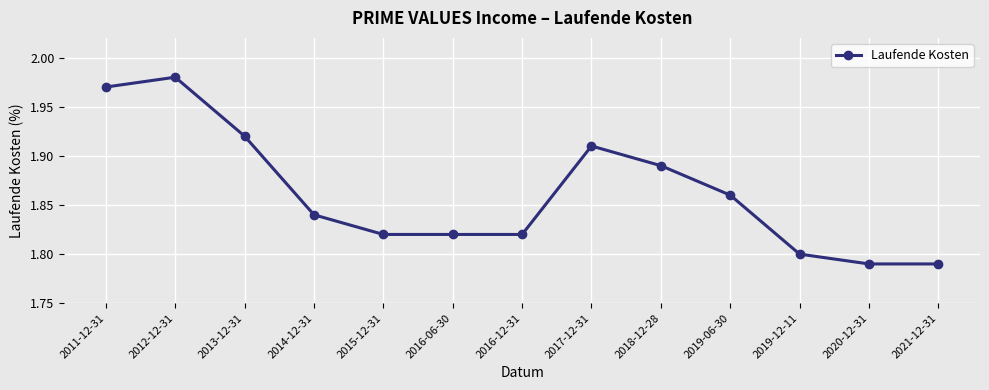

Count the values in the range 1 to 2.

13